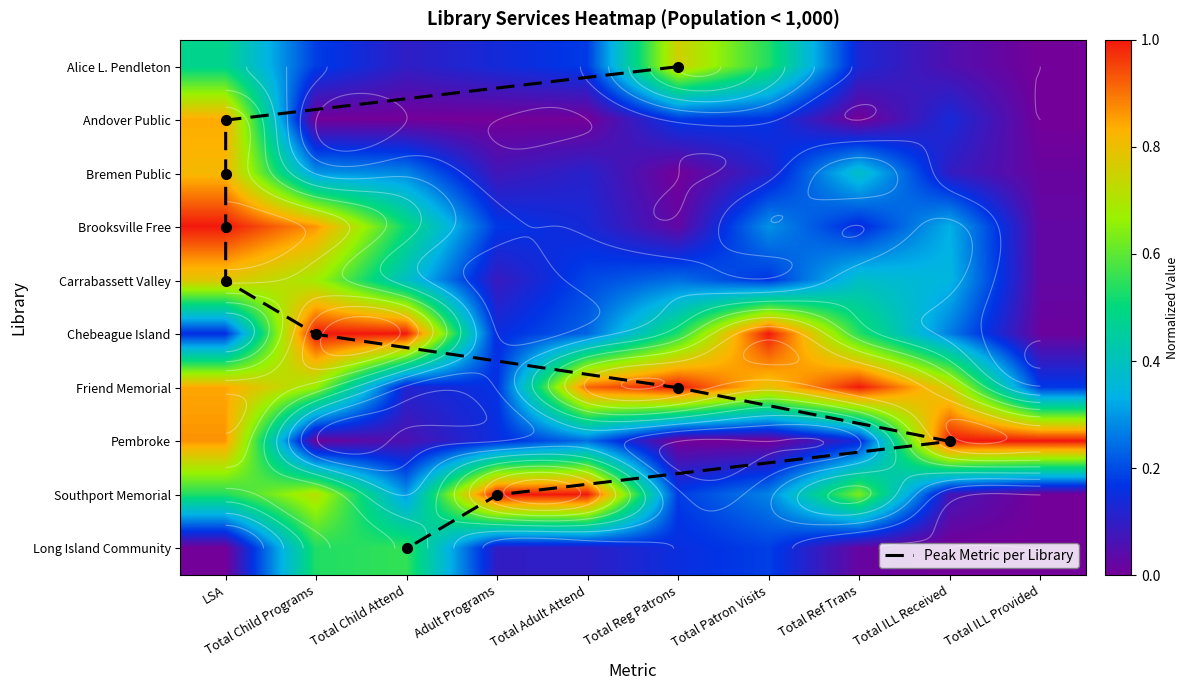

True or false: Brooksville Free has a value of 1.0 at LSA.

True